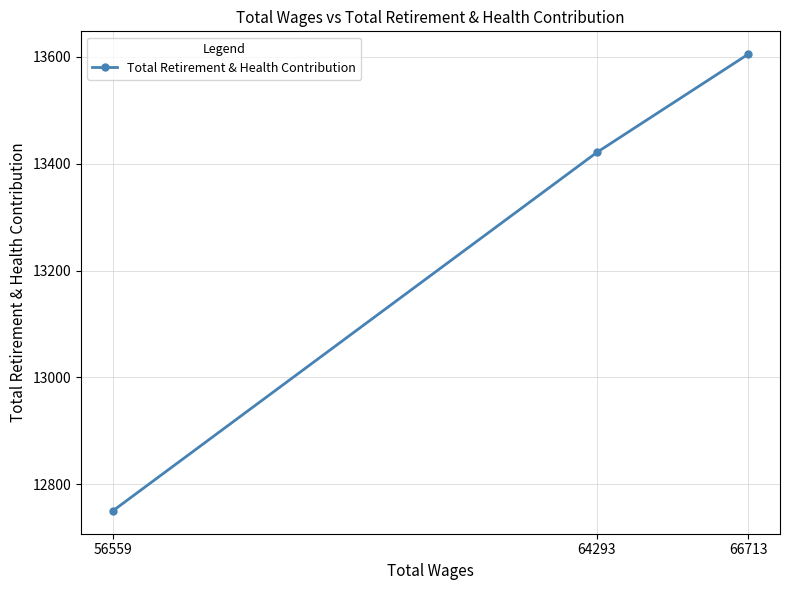

Is it true that the value at 64293 is 6835?

False